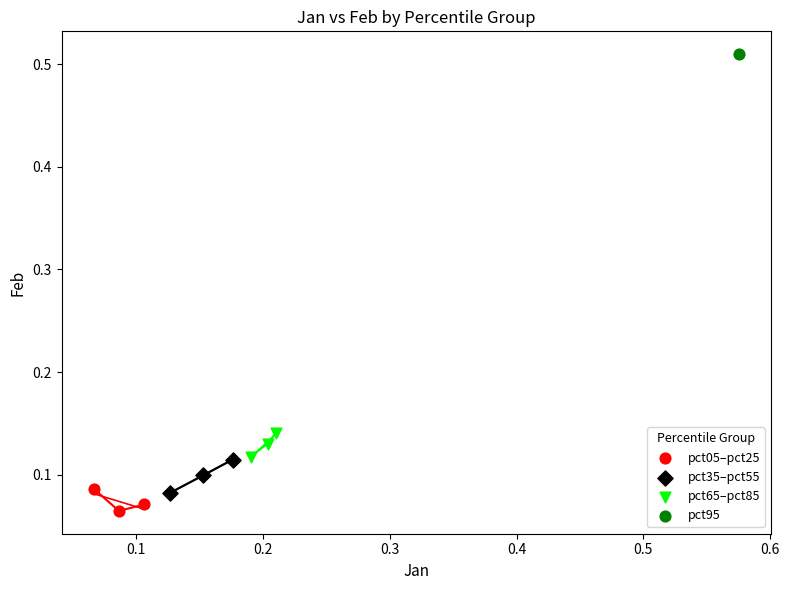

What are all the series names shown in the legend?

pct05–pct25, pct35–pct55, pct65–pct85, pct95